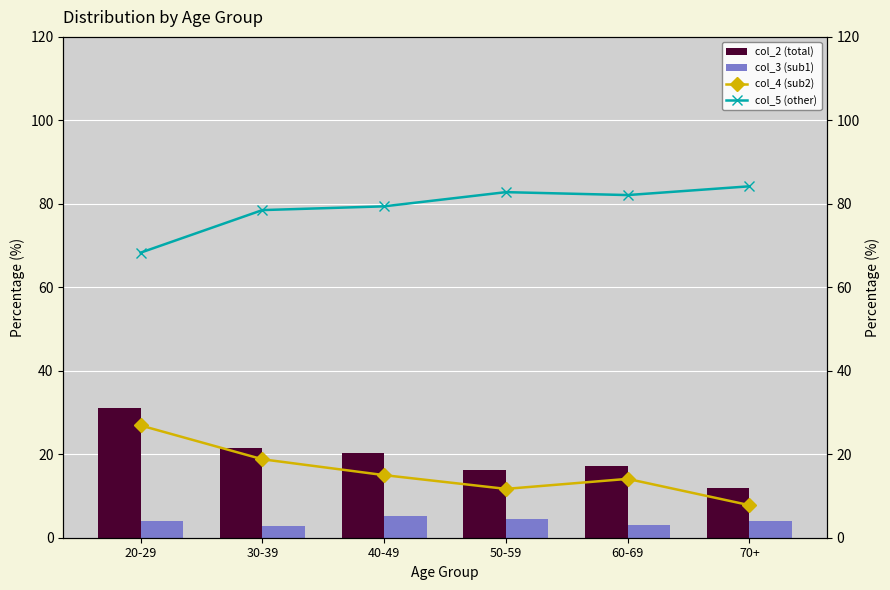

At which label does col_4 (sub2) reach its minimum?

70+